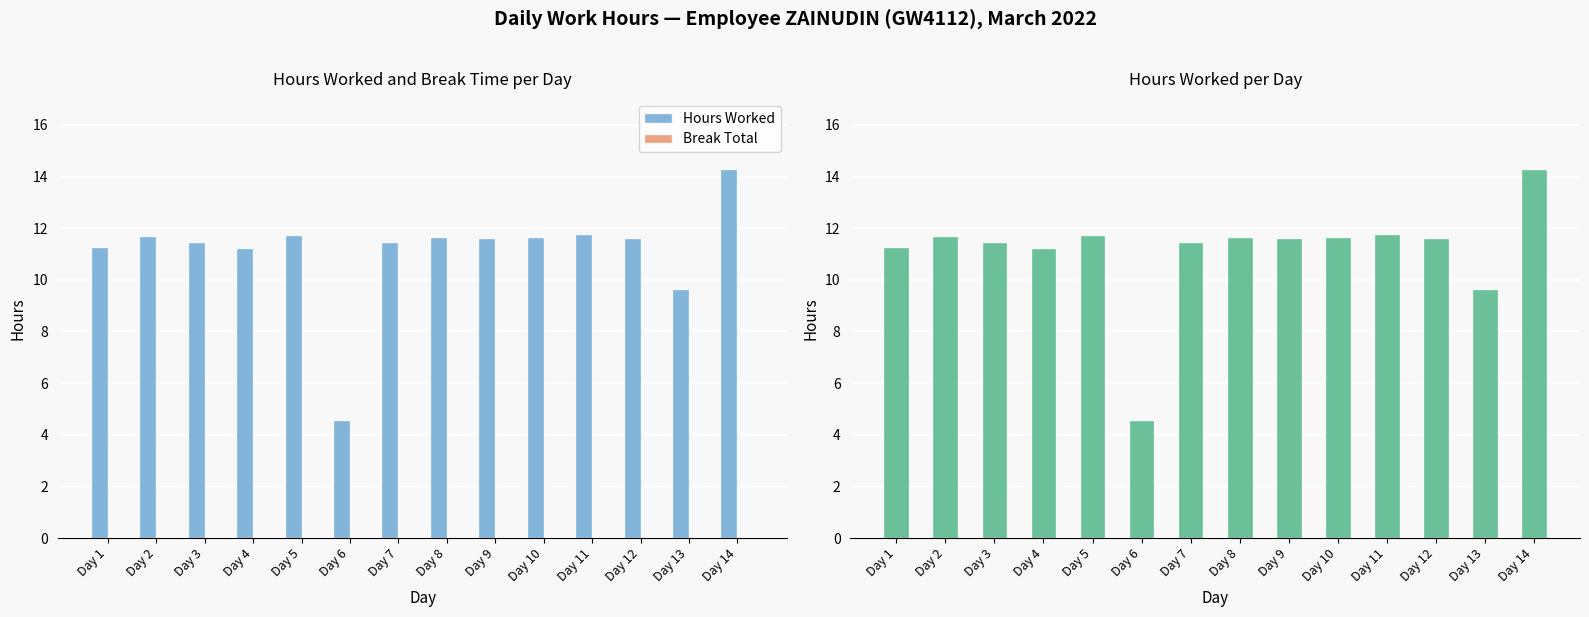

At which label does Hours Worked first exceed 11?

Day 1